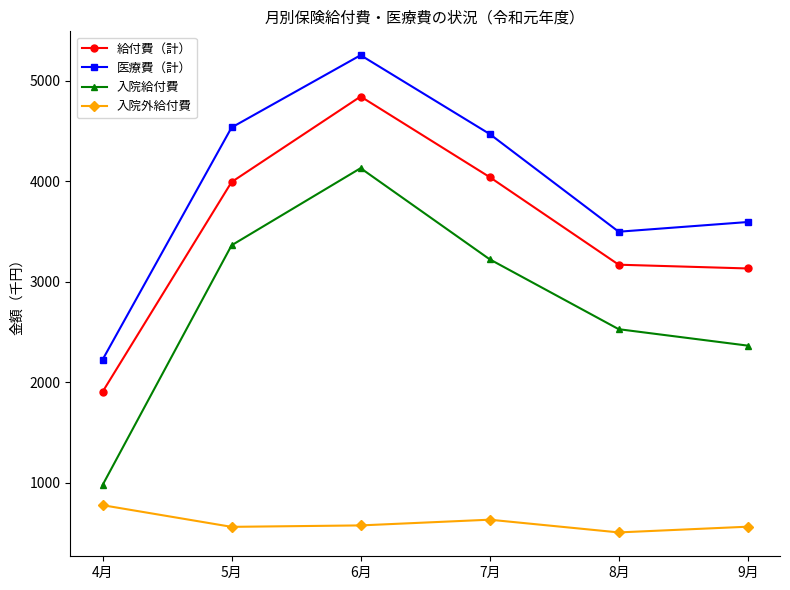

What is the label of the 1st point from the left?

4月